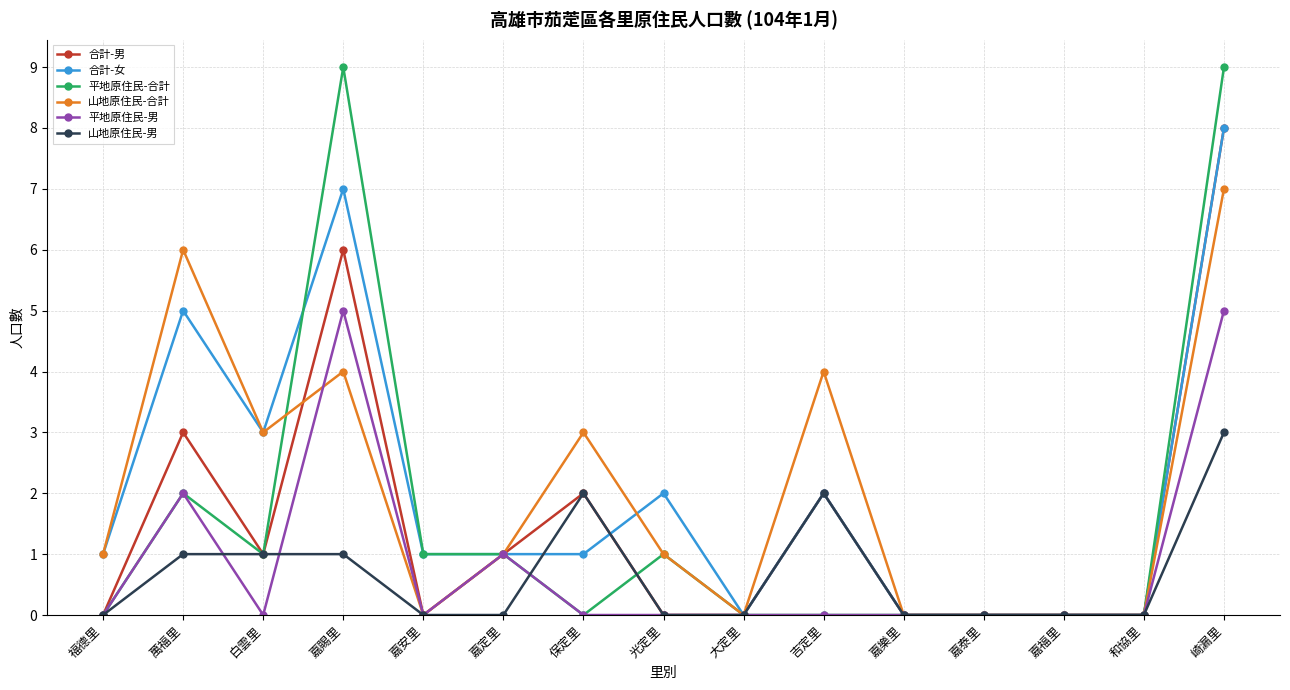

Reading left to right, extract all data points from this chart.

合計-男: 福德里=0	萬福里=3	白雲里=1	嘉賜里=6	嘉安里=0	嘉定里=1	保定里=2	光定里=0	大定里=0	吉定里=2	嘉樂里=0	嘉泰里=0	嘉福里=0	和協里=0	崎漏里=8
合計-女: 福德里=1	萬福里=5	白雲里=3	嘉賜里=7	嘉安里=1	嘉定里=1	保定里=1	光定里=2	大定里=0	吉定里=2	嘉樂里=0	嘉泰里=0	嘉福里=0	和協里=0	崎漏里=8
平地原住民-合計: 福德里=0	萬福里=2	白雲里=1	嘉賜里=9	嘉安里=1	嘉定里=1	保定里=0	光定里=1	大定里=0	吉定里=0	嘉樂里=0	嘉泰里=0	嘉福里=0	和協里=0	崎漏里=9
山地原住民-合計: 福德里=1	萬福里=6	白雲里=3	嘉賜里=4	嘉安里=0	嘉定里=1	保定里=3	光定里=1	大定里=0	吉定里=4	嘉樂里=0	嘉泰里=0	嘉福里=0	和協里=0	崎漏里=7
平地原住民-男: 福德里=0	萬福里=2	白雲里=0	嘉賜里=5	嘉安里=0	嘉定里=1	保定里=0	光定里=0	大定里=0	吉定里=0	嘉樂里=0	嘉泰里=0	嘉福里=0	和協里=0	崎漏里=5
山地原住民-男: 福德里=0	萬福里=1	白雲里=1	嘉賜里=1	嘉安里=0	嘉定里=0	保定里=2	光定里=0	大定里=0	吉定里=2	嘉樂里=0	嘉泰里=0	嘉福里=0	和協里=0	崎漏里=3